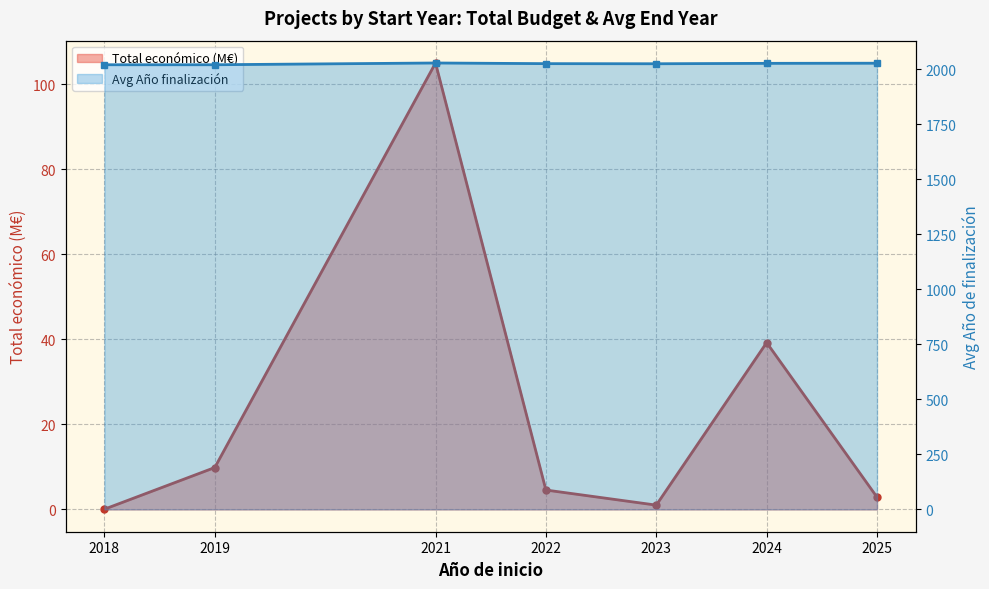

What is the value of the Total económico (M€) point at the 2nd from the left?

9.8